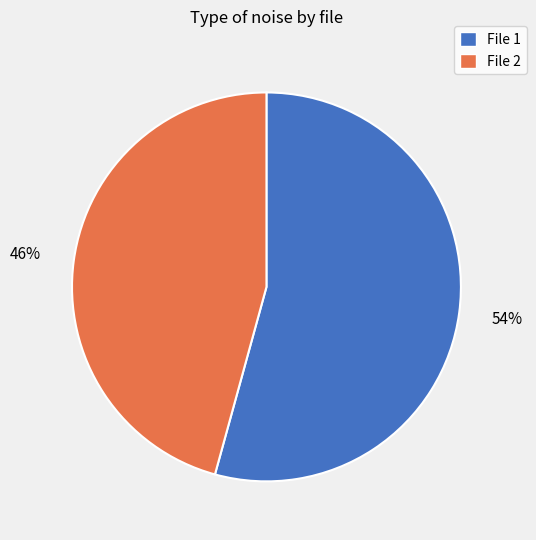

What is the smallest slice in the pie chart?

File 2